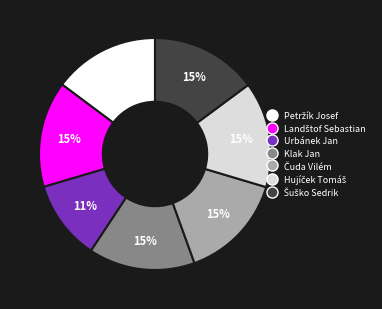

Which slice is the smallest?

Urbánek Jan